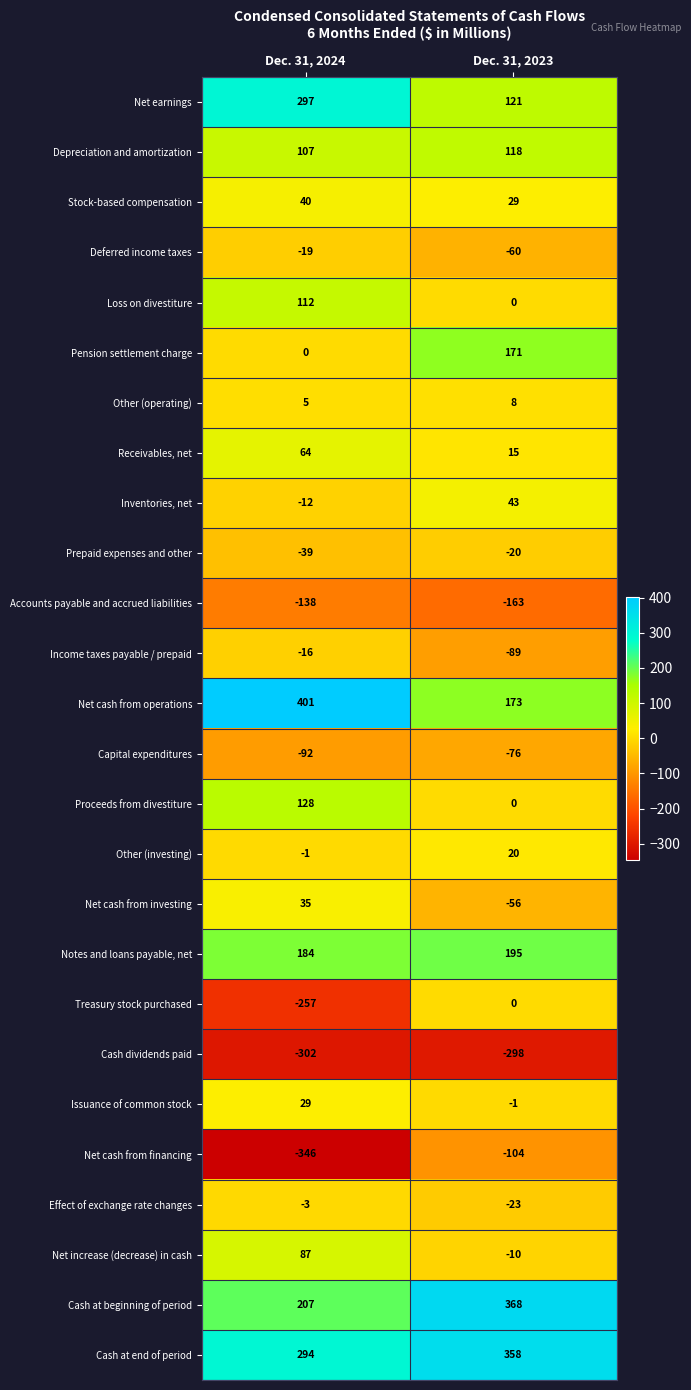

How many data points does each series have?

2